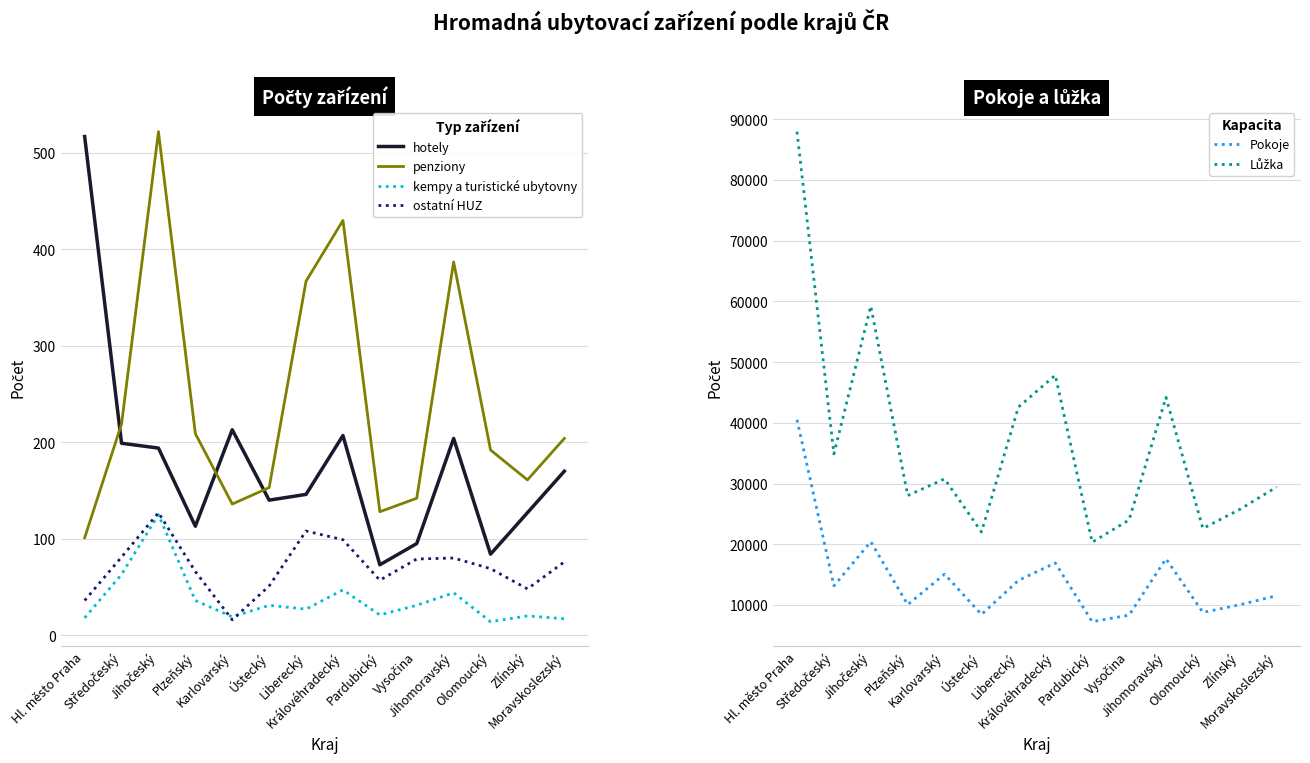

What is the value of the ostatní HUZ point at the 7th from the left?

108